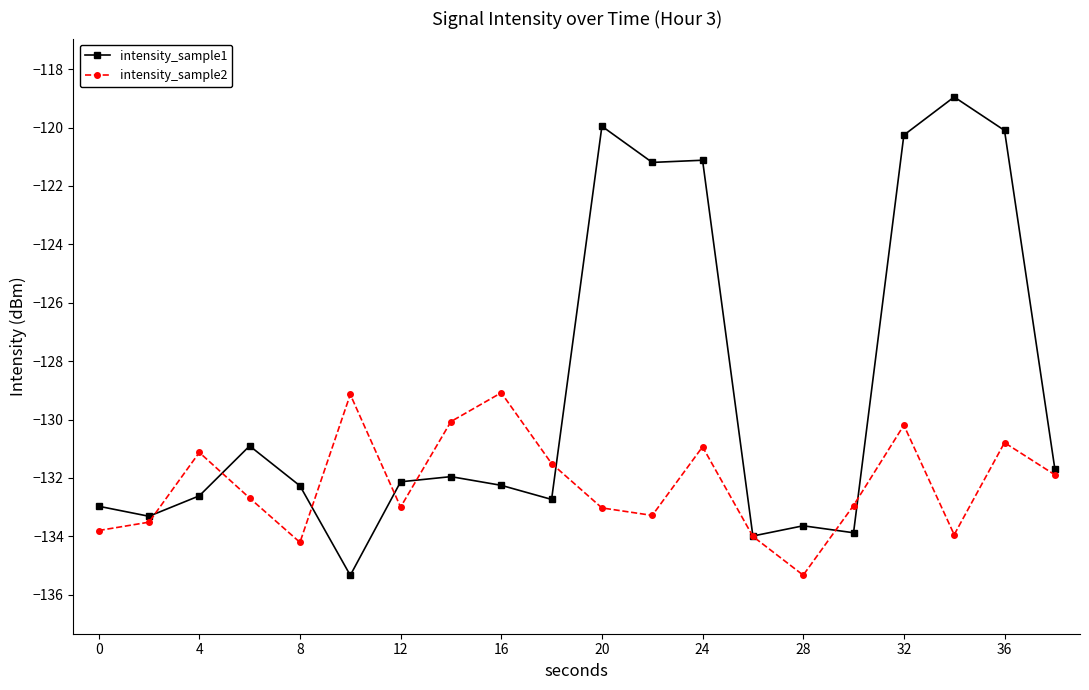

What is the maximum value for intensity_sample1?

-119.0